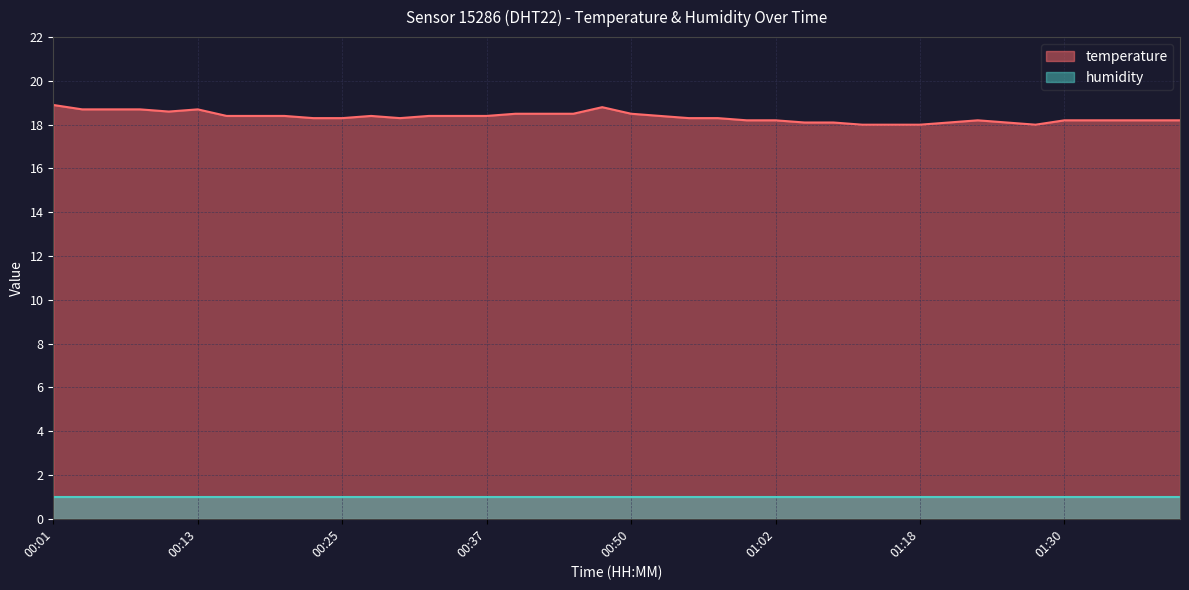

Which category has the lowest value across all series?

01:13